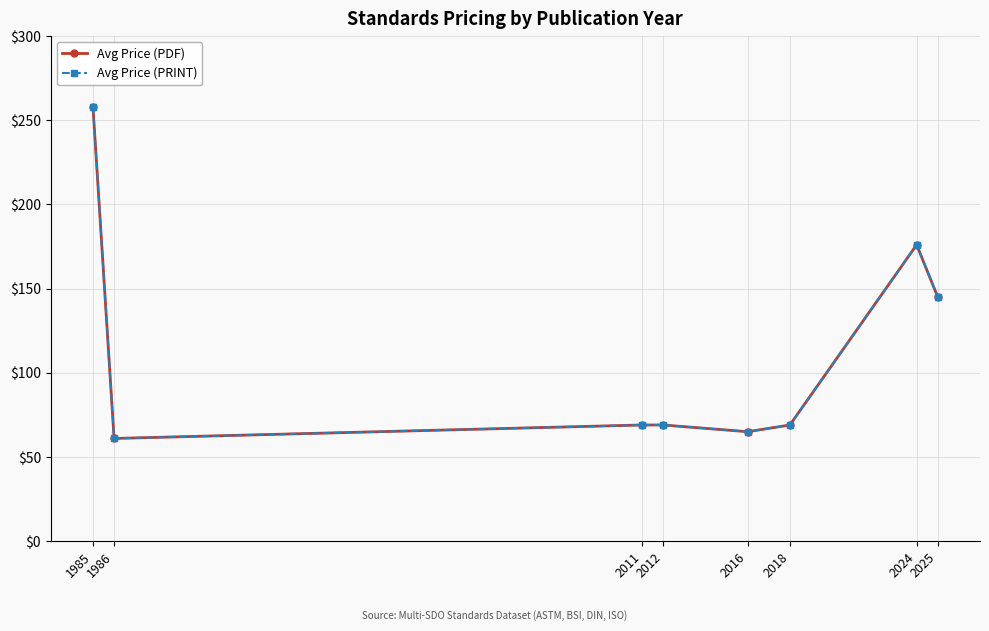

How many lines are shown in the chart?

2